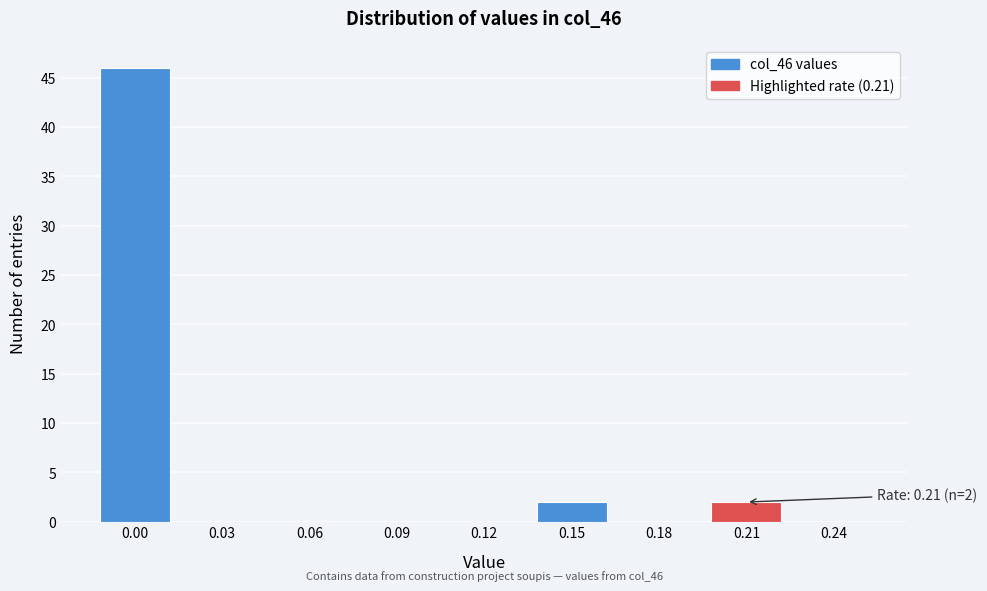

Reading right to left, transcribe all the data shown in this chart.

0.24=0	0.21=2	0.18=0	0.15=2	0.12=0	0.09=0	0.06=0	0.03=0	0.00=46